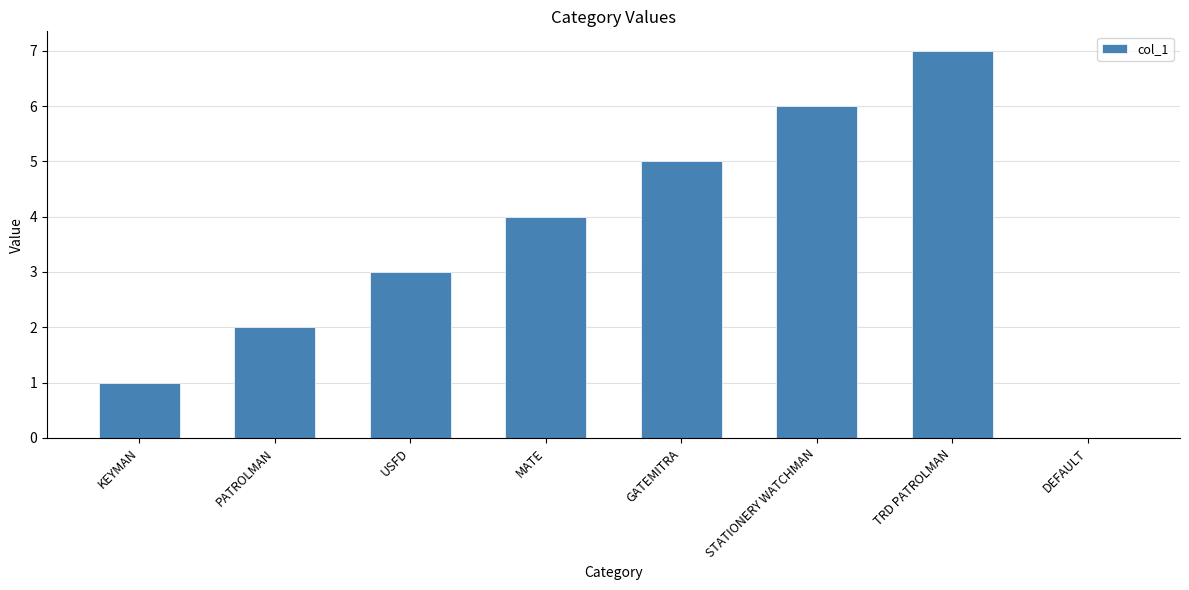

What is the sum of all values?

28